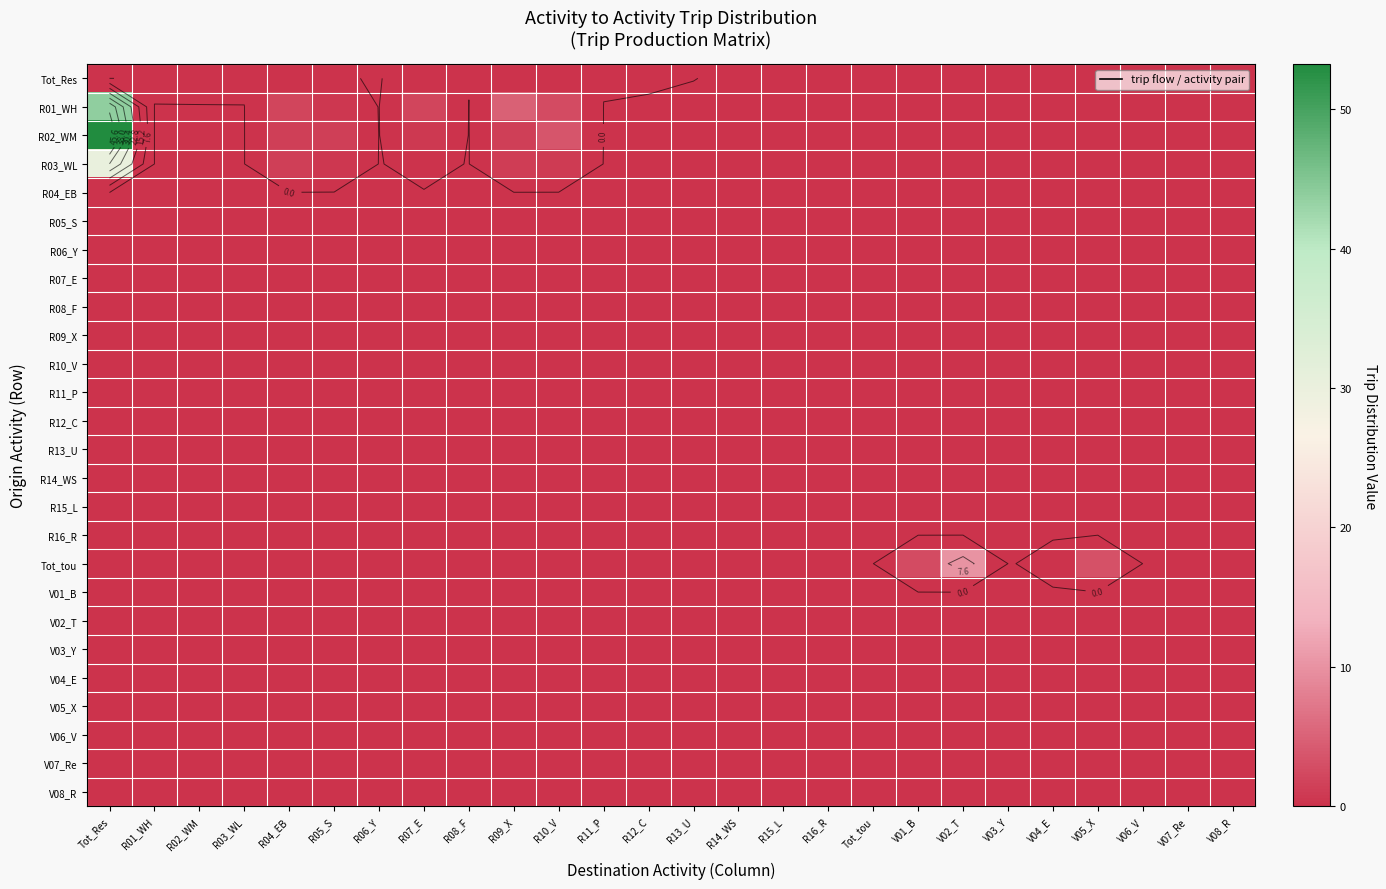

Which series has the largest total across all categories?

R02_WM